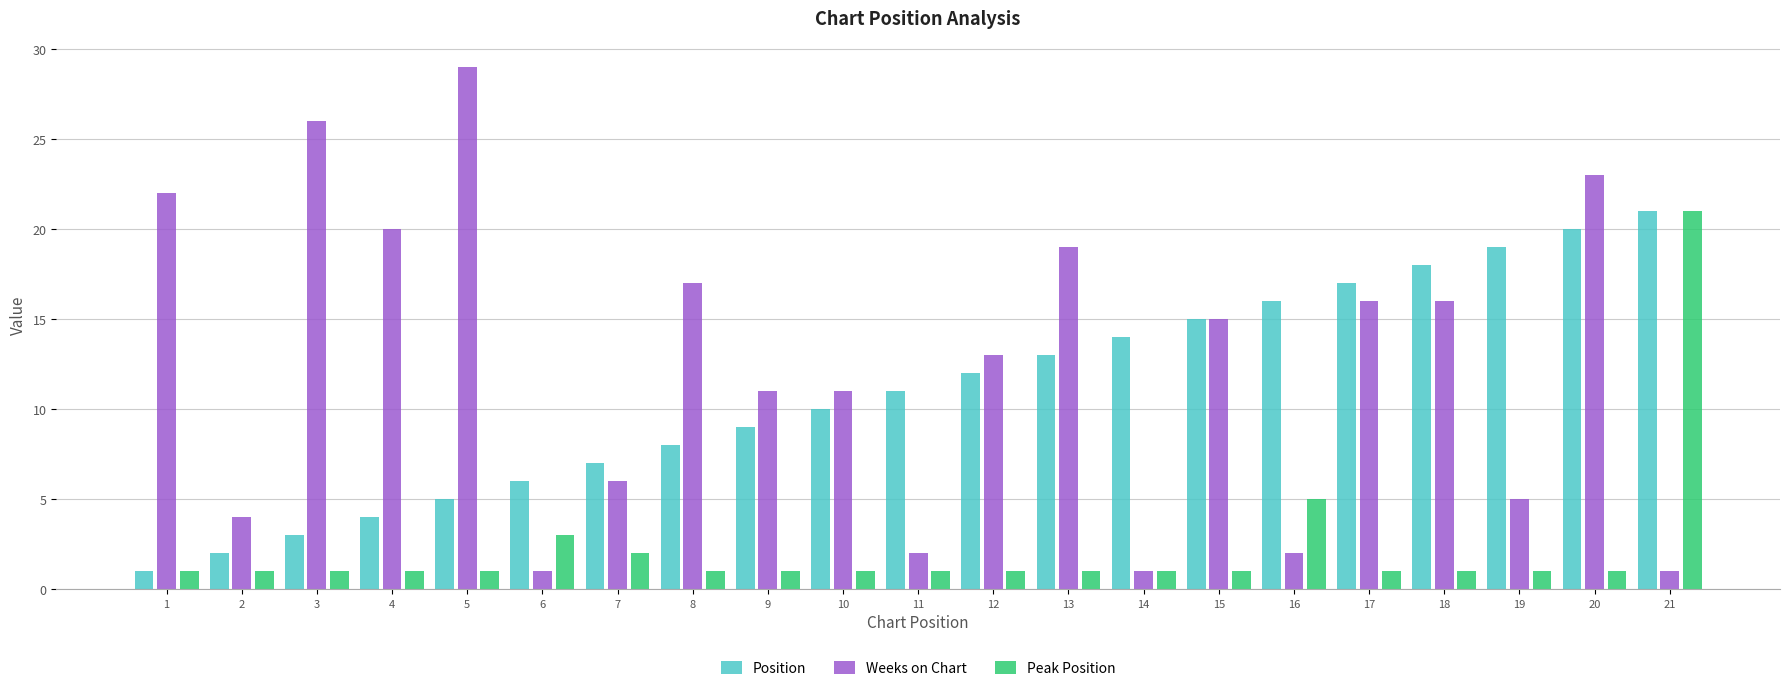

Reading right to left, extract all data points from this chart.

Position: 21=21	20=20	19=19	18=18	17=17	16=16	15=15	14=14	13=13	12=12	11=11	10=10	9=9	8=8	7=7	6=6	5=5	4=4	3=3	2=2	1=1
Weeks on Chart: 21=1	20=23	19=5	18=16	17=16	16=2	15=15	14=1	13=19	12=13	11=2	10=11	9=11	8=17	7=6	6=1	5=29	4=20	3=26	2=4	1=22
Peak Position: 21=21	20=1	19=1	18=1	17=1	16=5	15=1	14=1	13=1	12=1	11=1	10=1	9=1	8=1	7=2	6=3	5=1	4=1	3=1	2=1	1=1